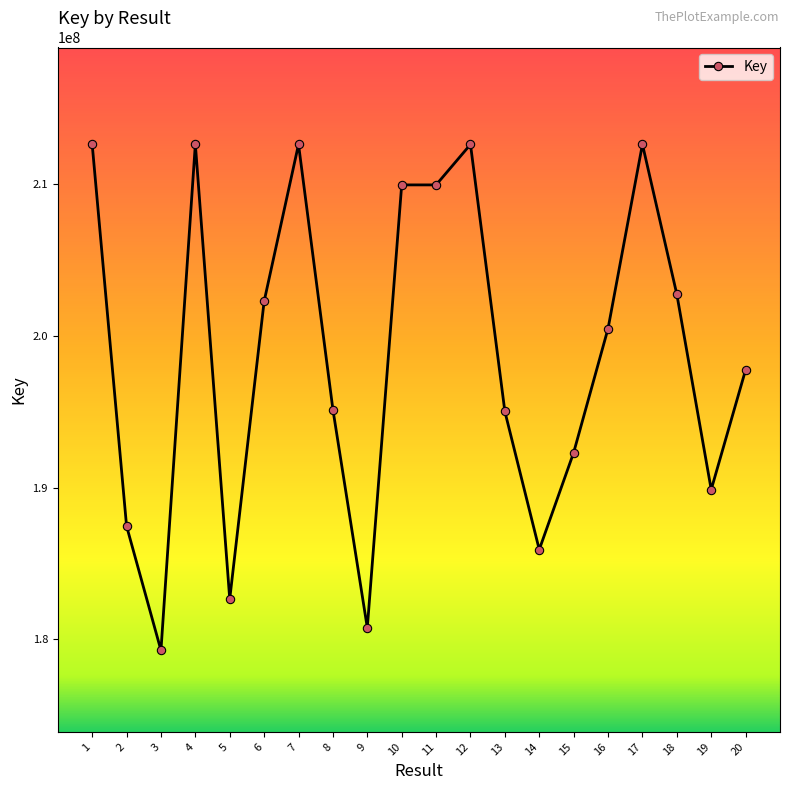

Count the number of data series in this chart.

1